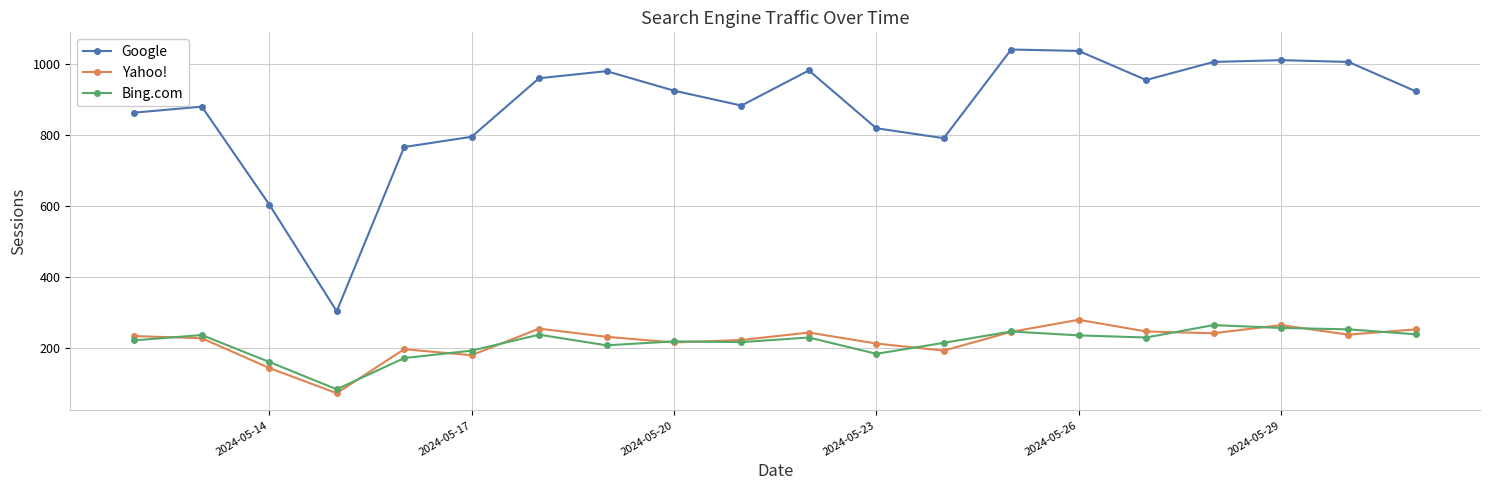

What is the smallest value displayed?

72